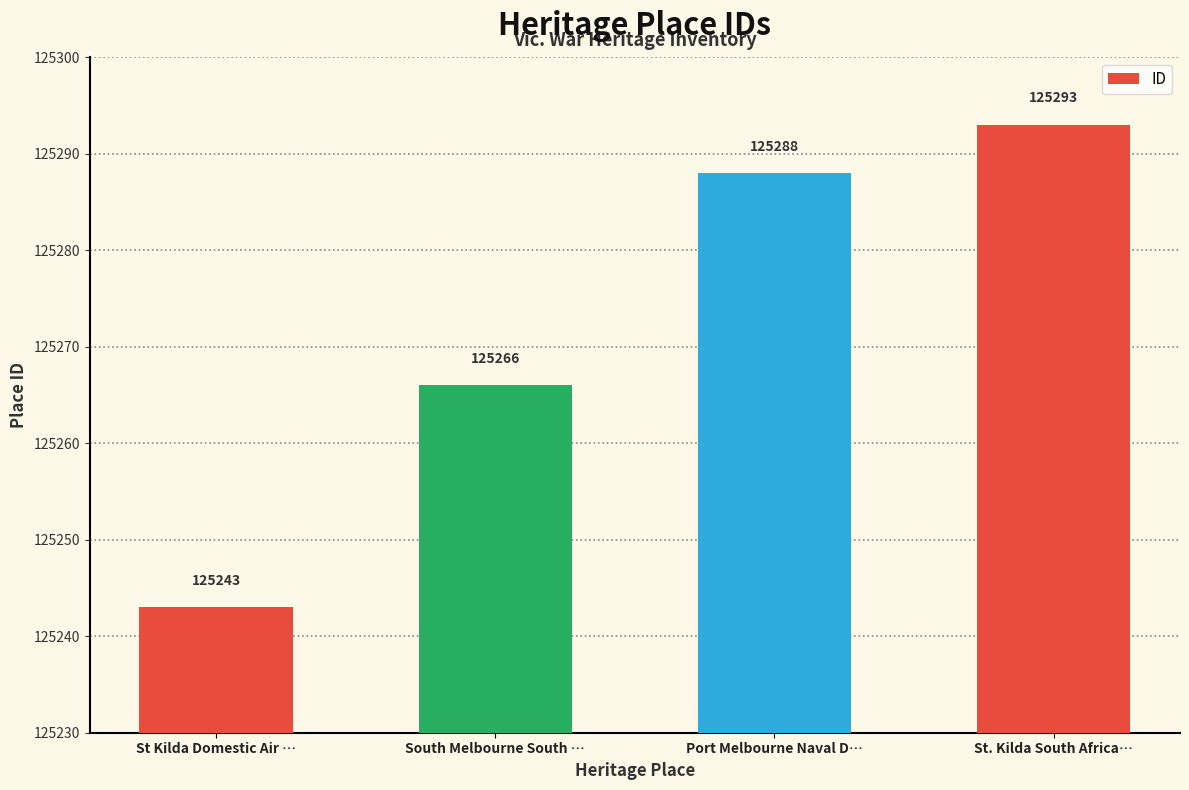

Does the chart contain stacked bars?

No